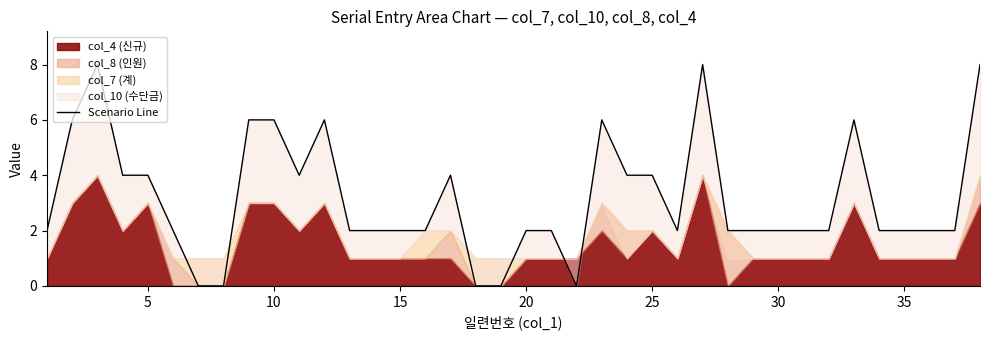

What is the value of the 33rd point from the left?

6